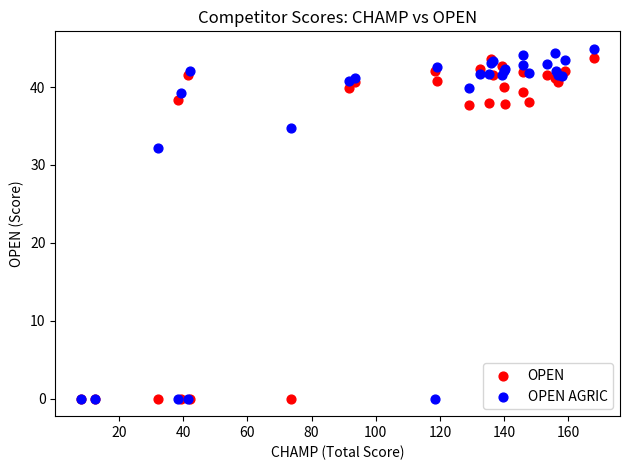

Which series has the largest Y range (max minus min)?

OPEN AGRIC